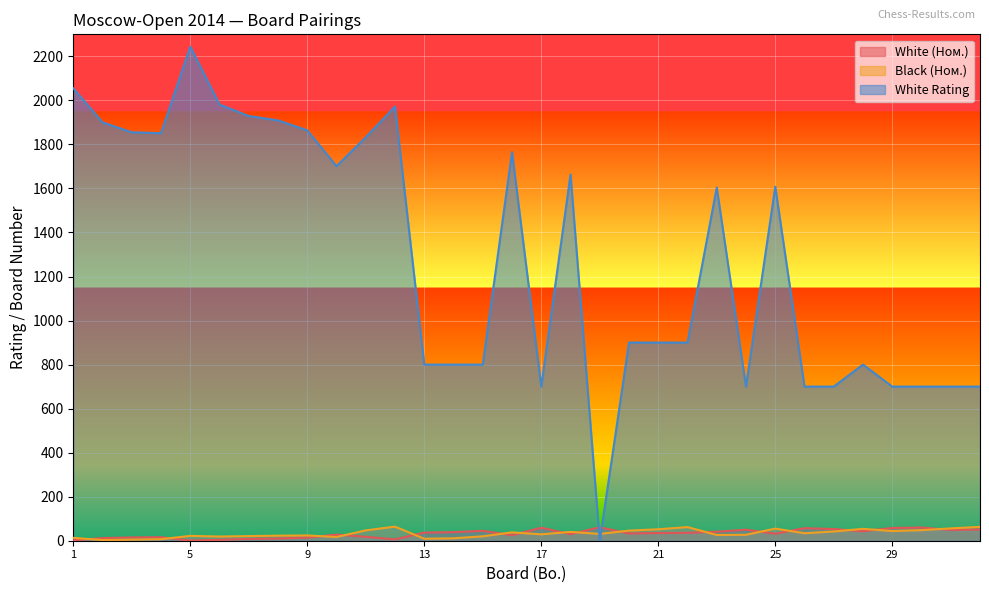

Is it true that Black (Ном.) equals 35 at 8?

False